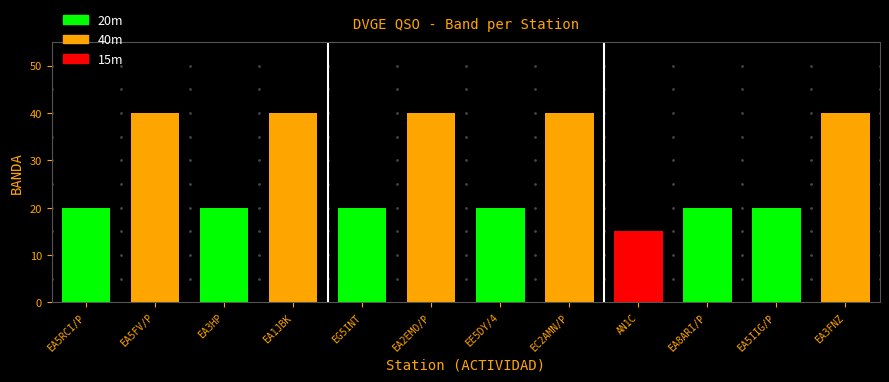

Where is the data nearest to the value 27?

EA5RCI/P